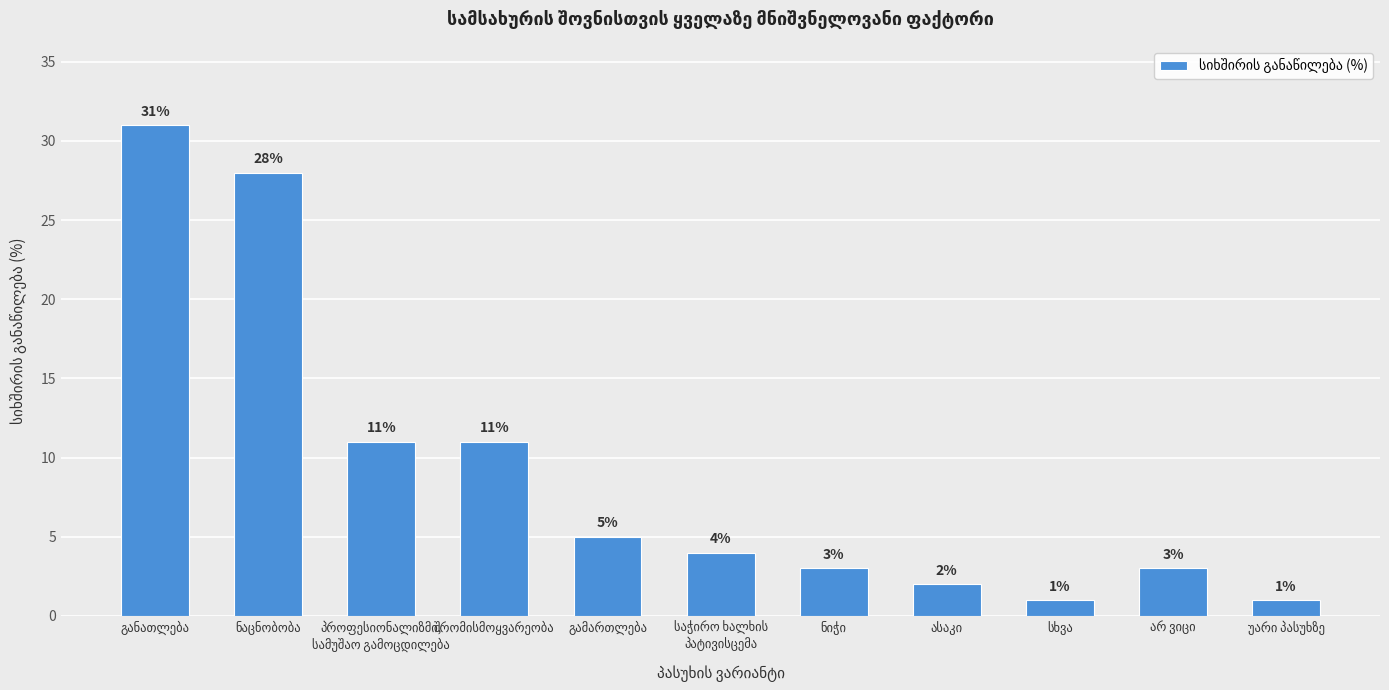

Reading left to right, transcribe all the data shown in this chart.

31	28	11	11	5	4	3	2	1	3	1